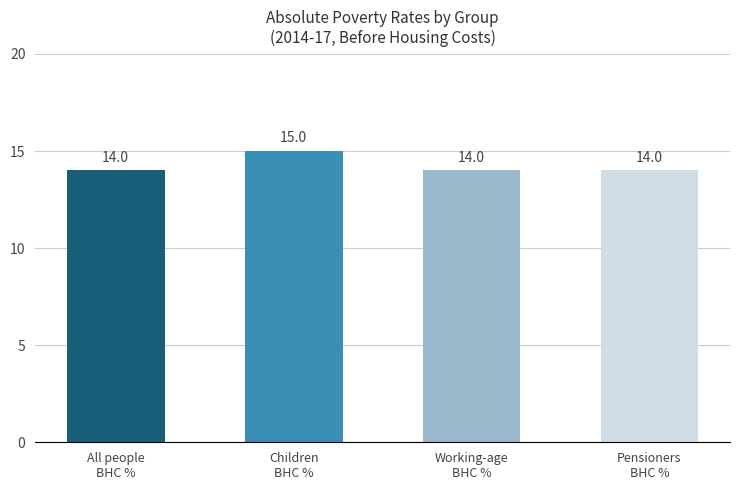

What is the smallest value displayed?

14